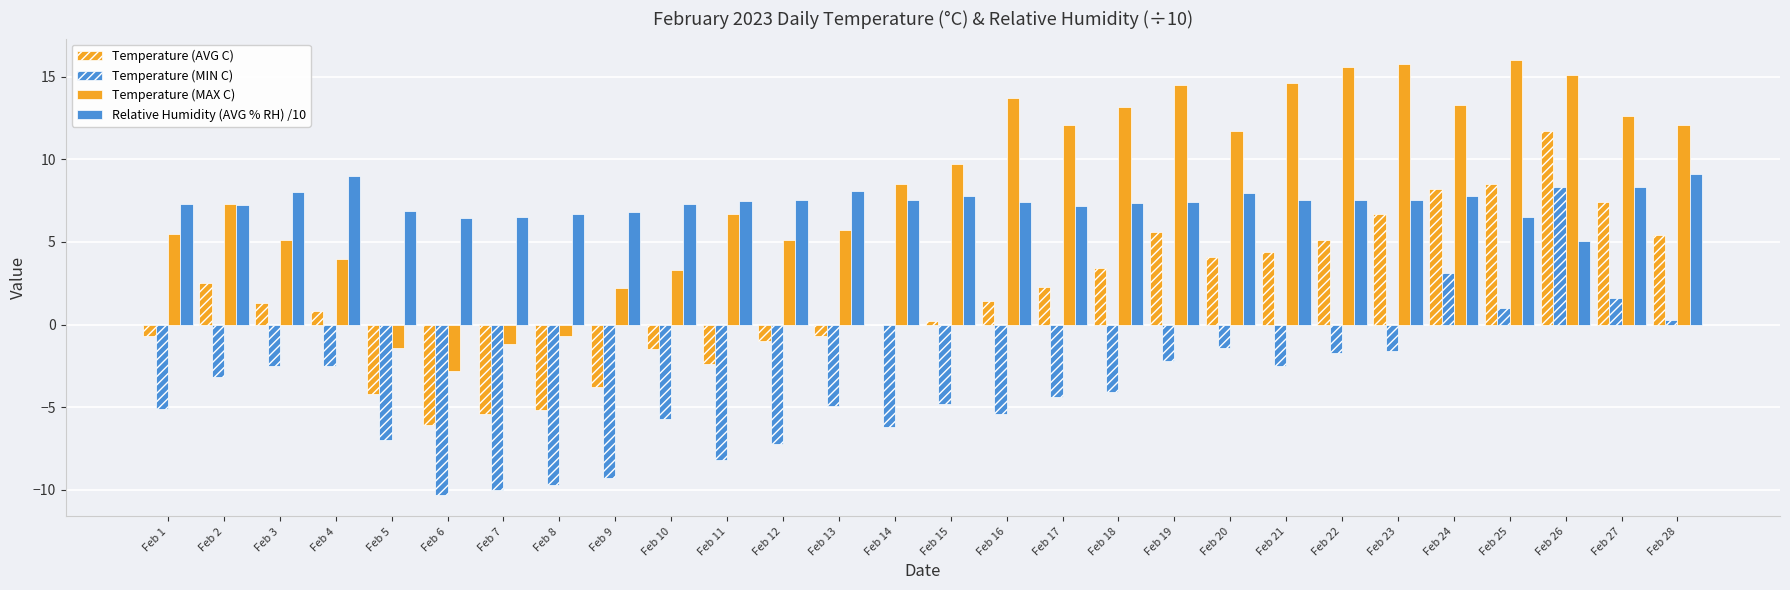

What is the total value across all series at Feb 22?

26.6